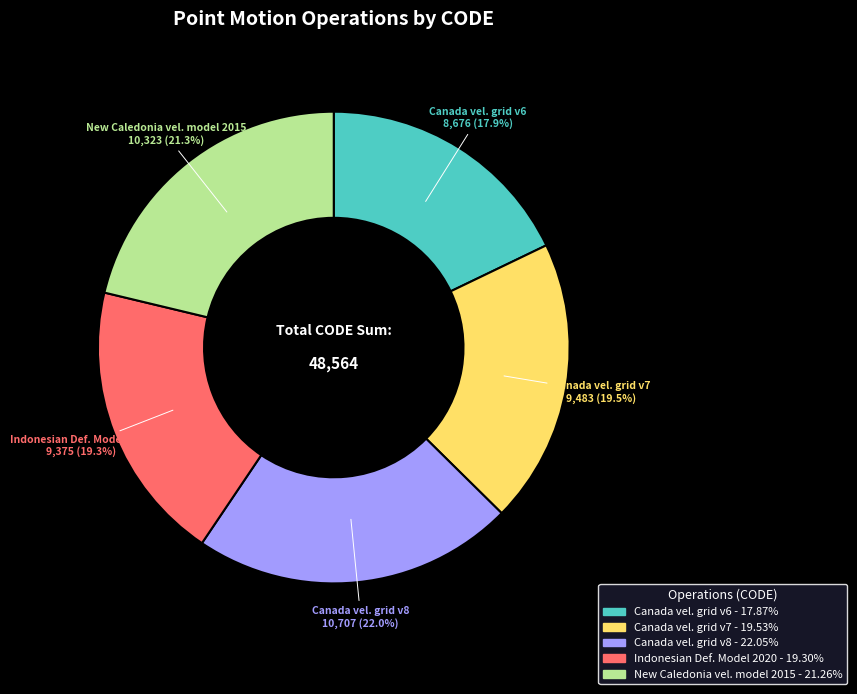

Does any single category account for the majority?

No